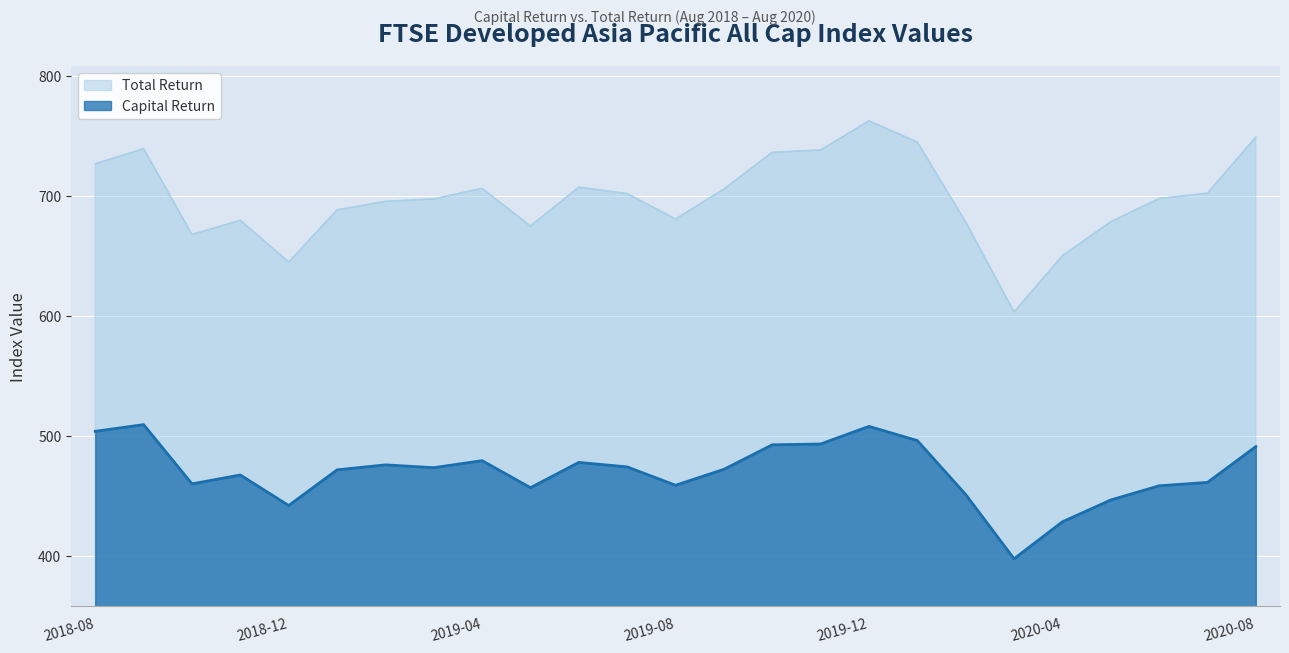

What position from the right is 2018-10-31?

23